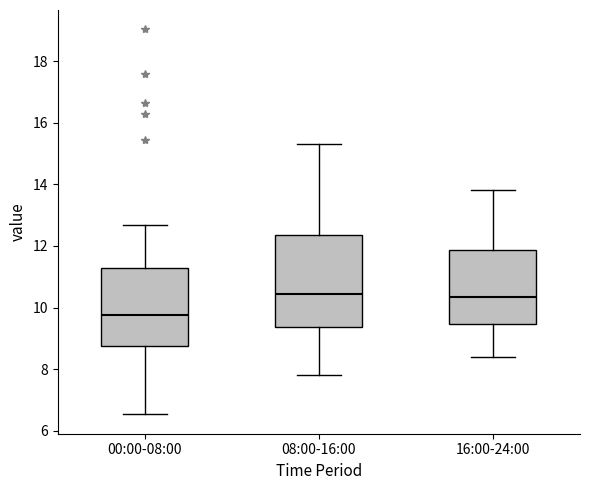

Which box is the tallest, from its lower edge to its upper edge?

08:00-16:00